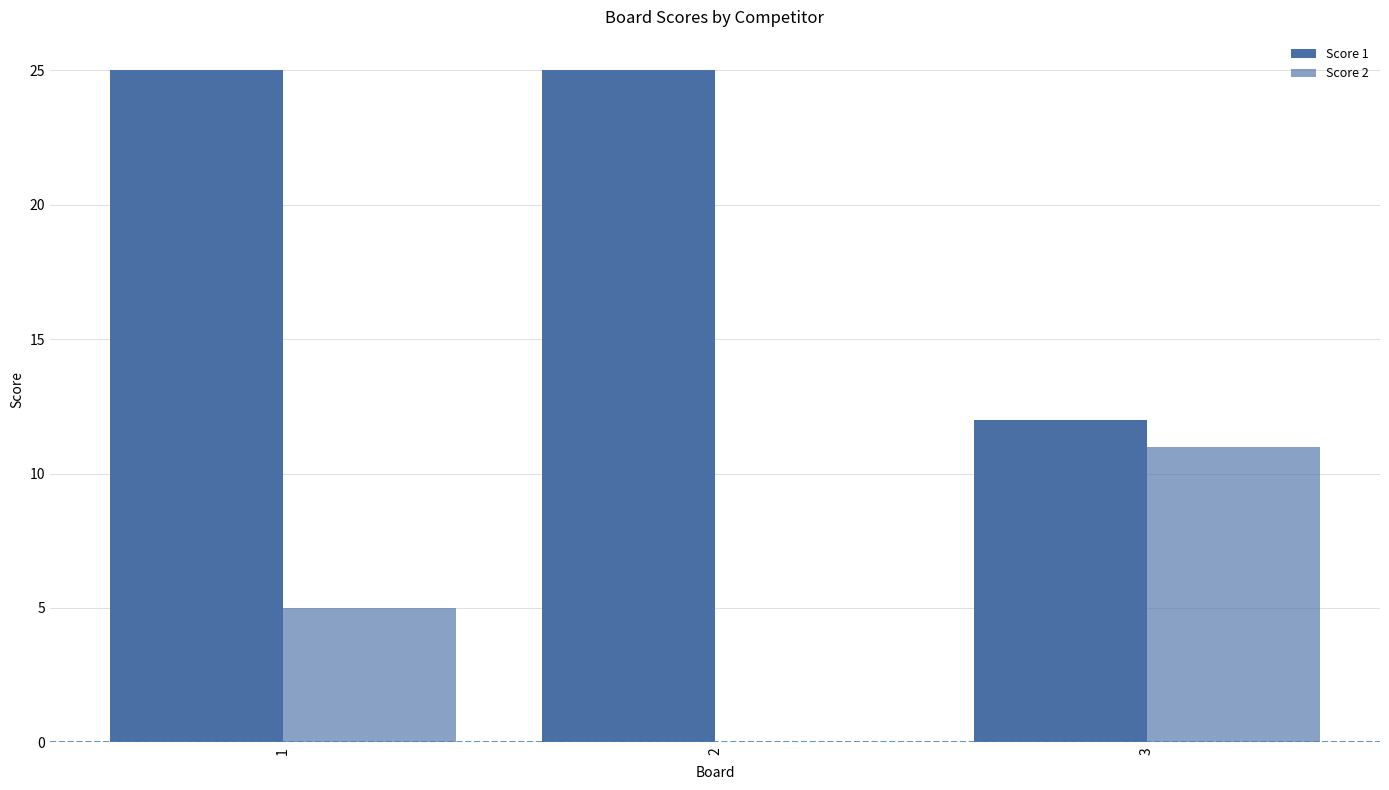

Does the chart contain stacked bars?

No